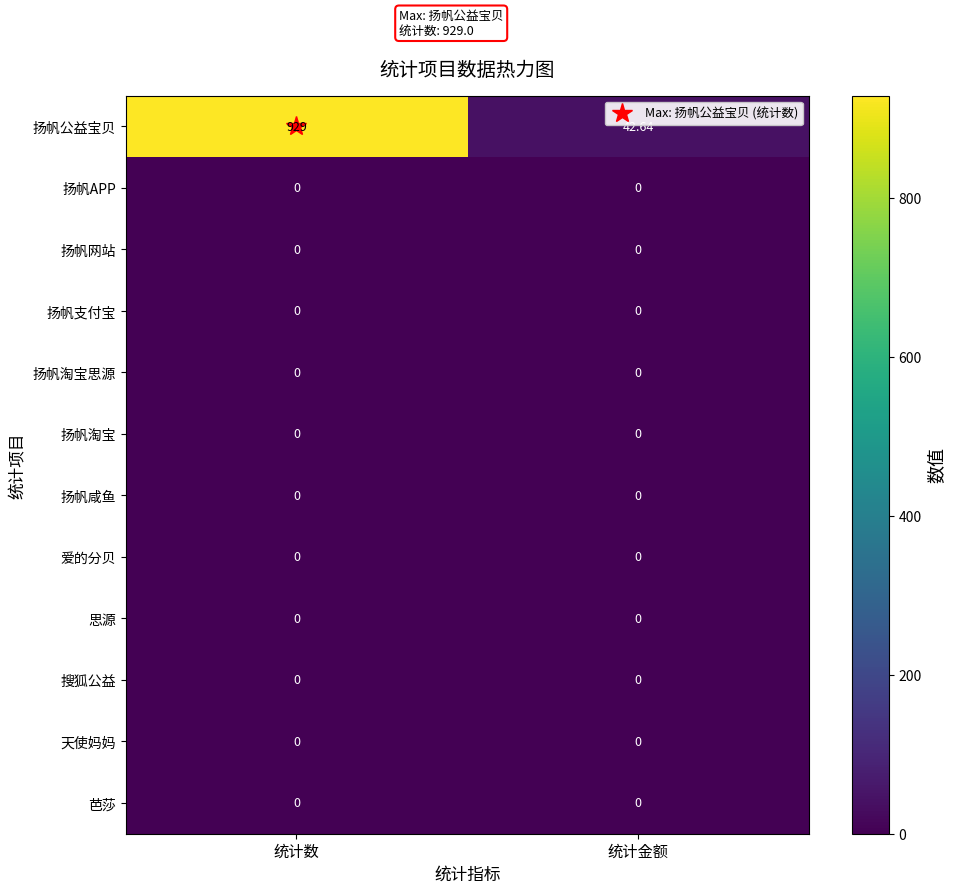

What is the spread (max minus min) of values at 统计数?

929.0